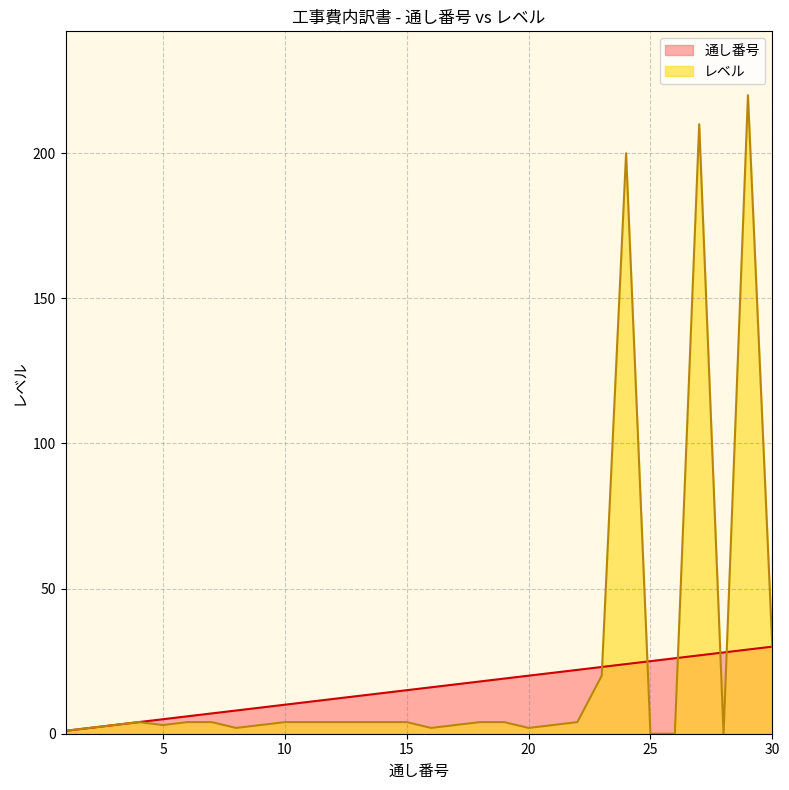

What is the maximum value shown in the chart?

220